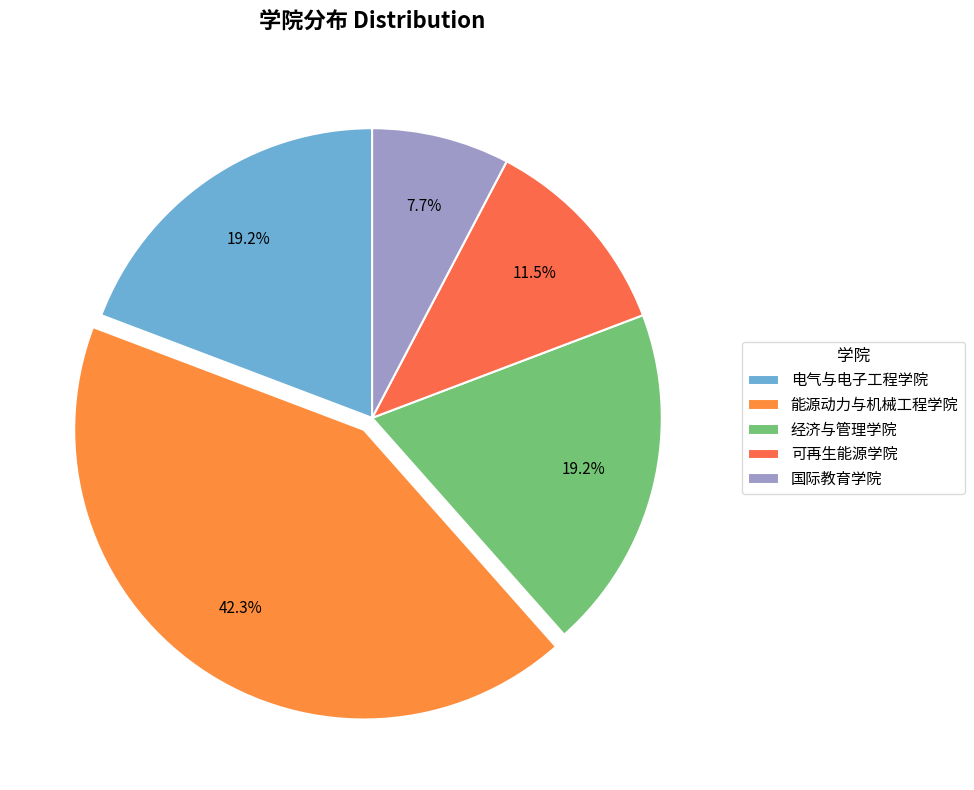

To the nearest percent, what portion does 能源动力与机械工程学院 represent?

42%